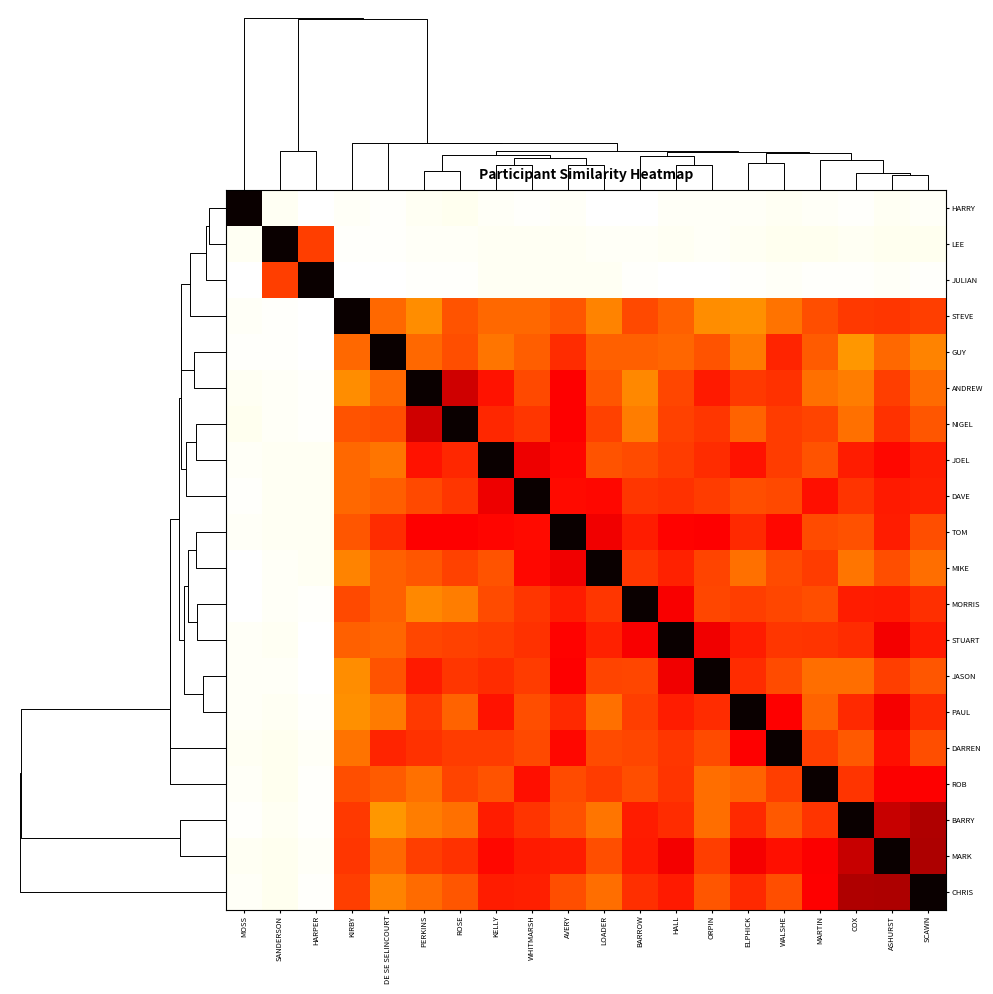

At which category is the sum across all series the highest?

ASHURST